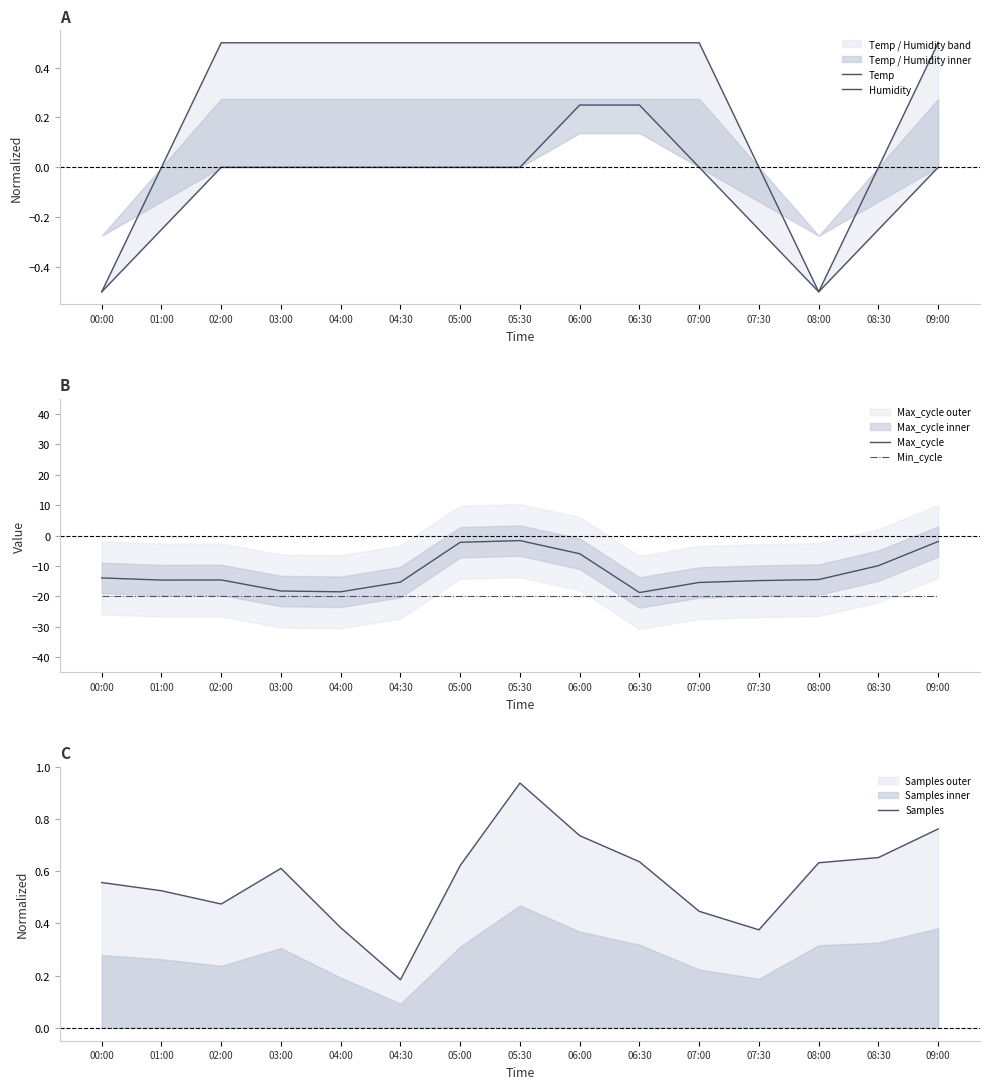

At which label does Max_cycle reach its minimum?

06:30